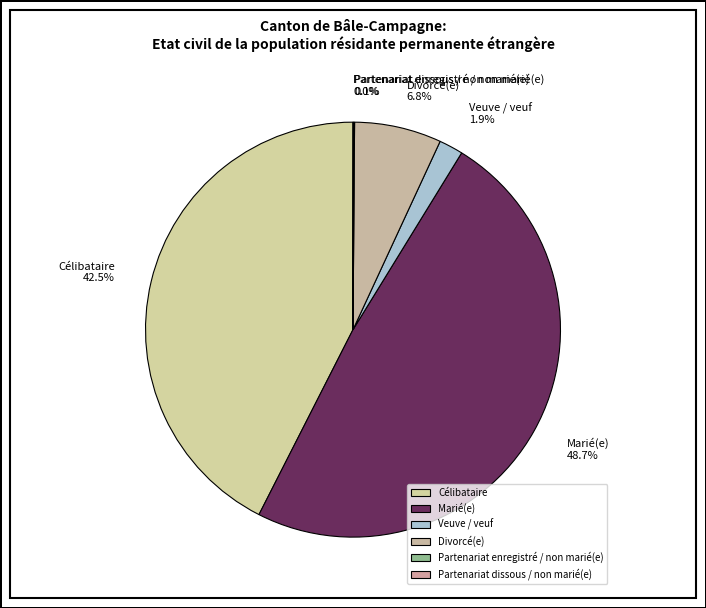

Which has a higher value, Célibataire or Divorcé(e)?

Célibataire